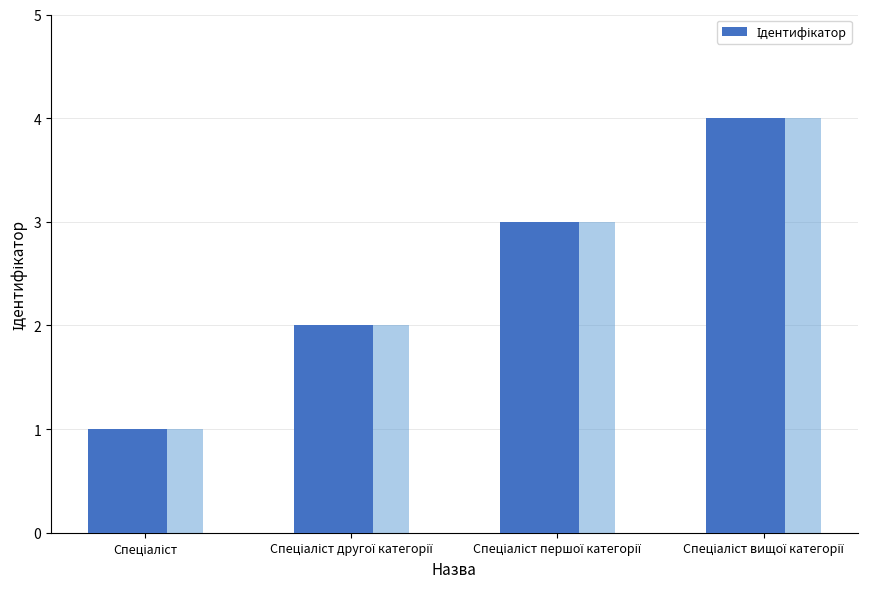

Where does the data first go above 3?

Спеціаліст вищої категорії